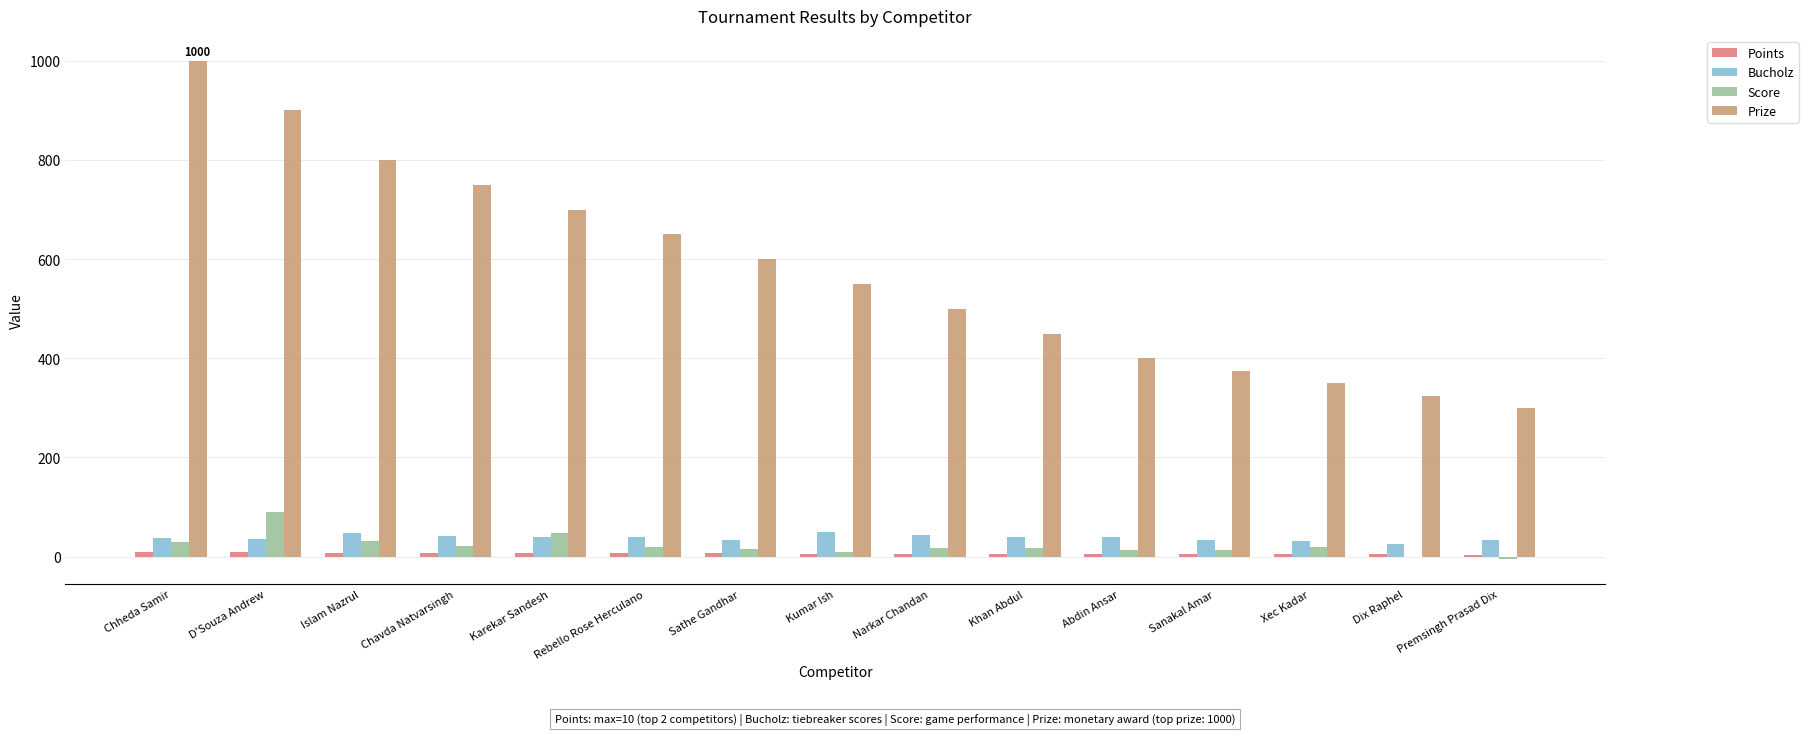

Is it true that Score equals 19 at Xec Kadar?

True